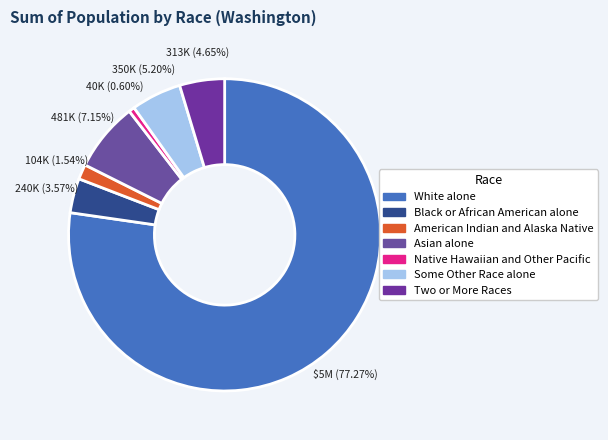

True or false: American Indian and Alaska Native accounts for 2% of the total.

True